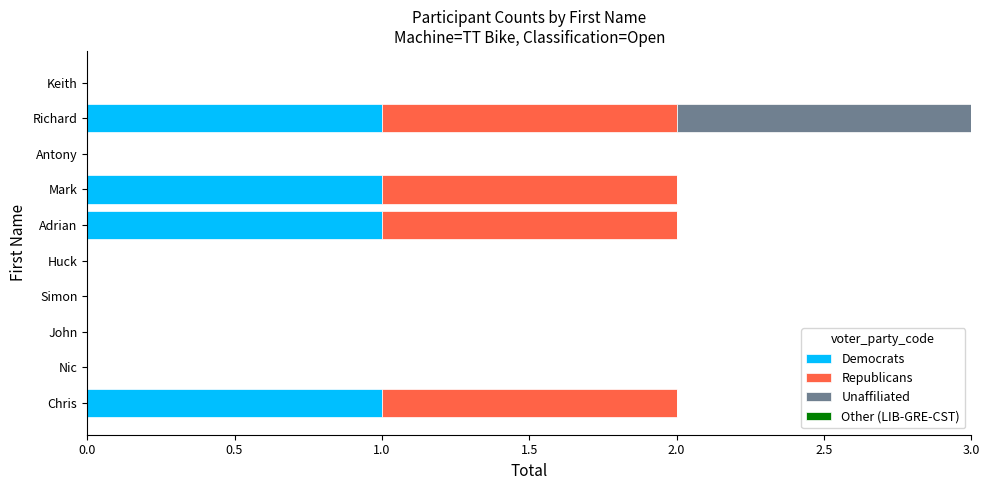

True or false: Democrats has a value of 2 at Adrian.

False